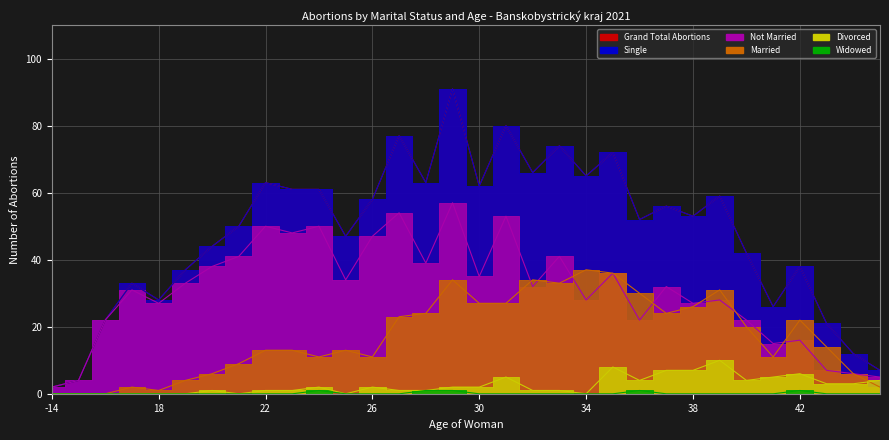

What is the spread (max minus min) of values at 16?

22